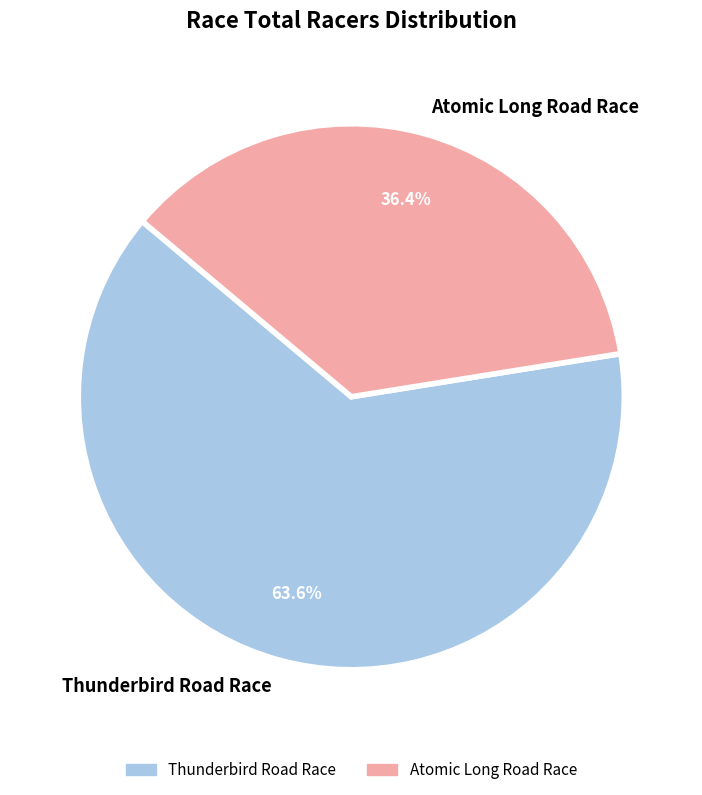

Which category has the biggest portion of the pie?

Thunderbird Road Race